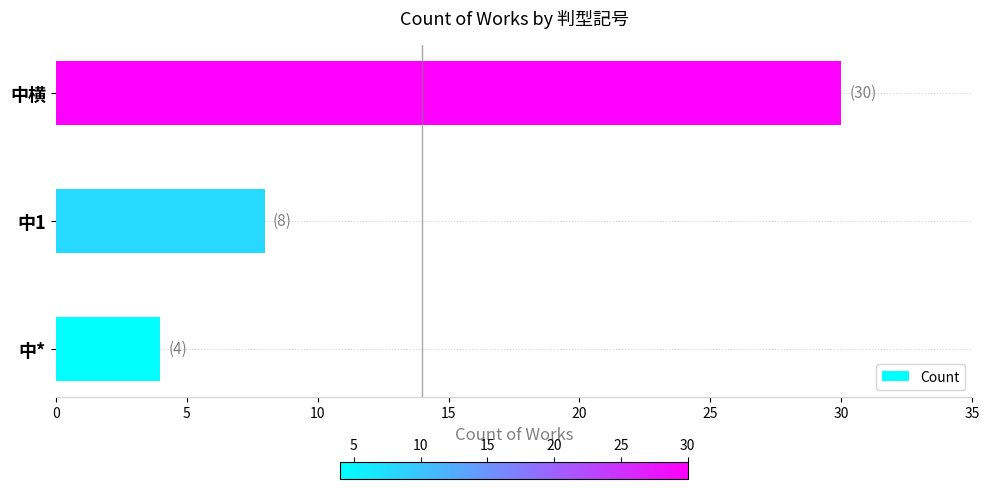

List the labels in order of value, largest first.

中横, 中1, 中*